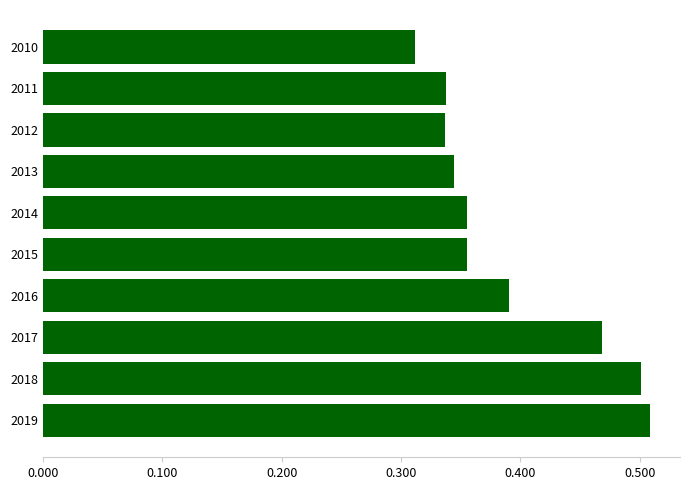

Are the bars horizontal?

Yes